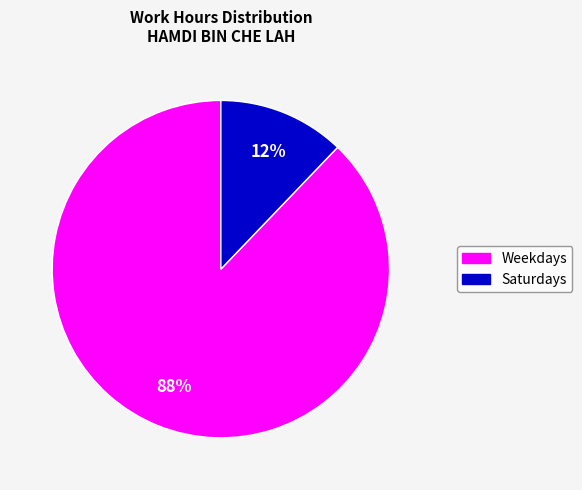

Is there a majority slice in this chart?

Yes